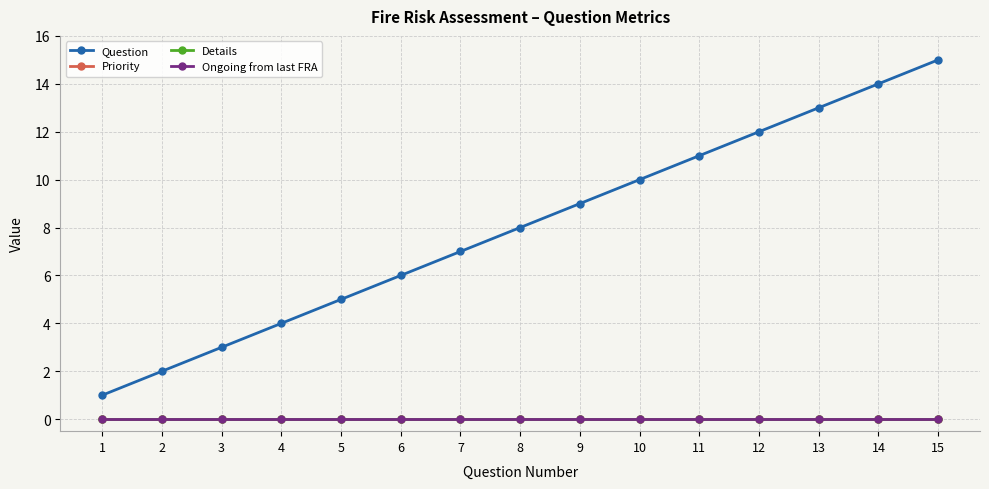

List the labels in order of Question value, largest first.

15, 14, 13, 12, 11, 10, 9, 8, 7, 6, 5, 4, 3, 2, 1